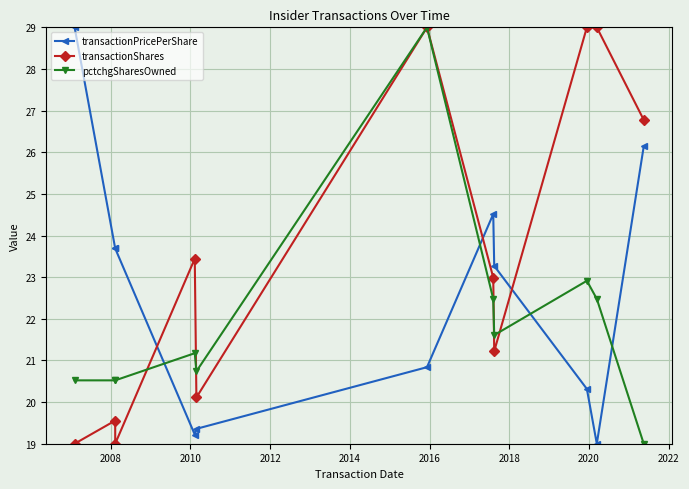

Reading right to left, list all the values displayed in this chart.

transactionPricePerShare: 26.1	19.0	20.3	23.3	24.5	20.8	19.4	19.2	23.7	23.7	29.0
transactionShares: 26.8	29.0	29.0	21.2	23.0	29.0	20.1	23.4	19.0	19.6	19.0
pctchgSharesOwned: 19.0	22.5	22.9	21.6	22.5	29.0	20.7	21.2	20.5	20.5	20.5